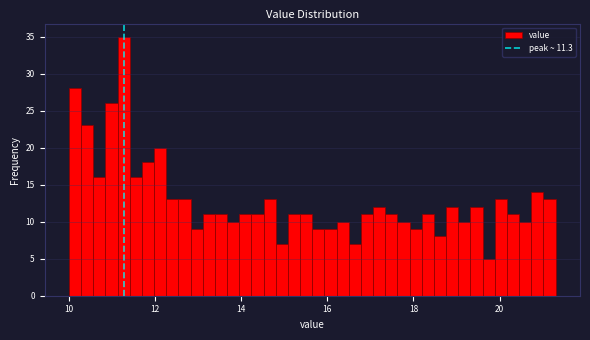

Read against the x-axis, roughly where is the centre of the tallest bar?

11.2